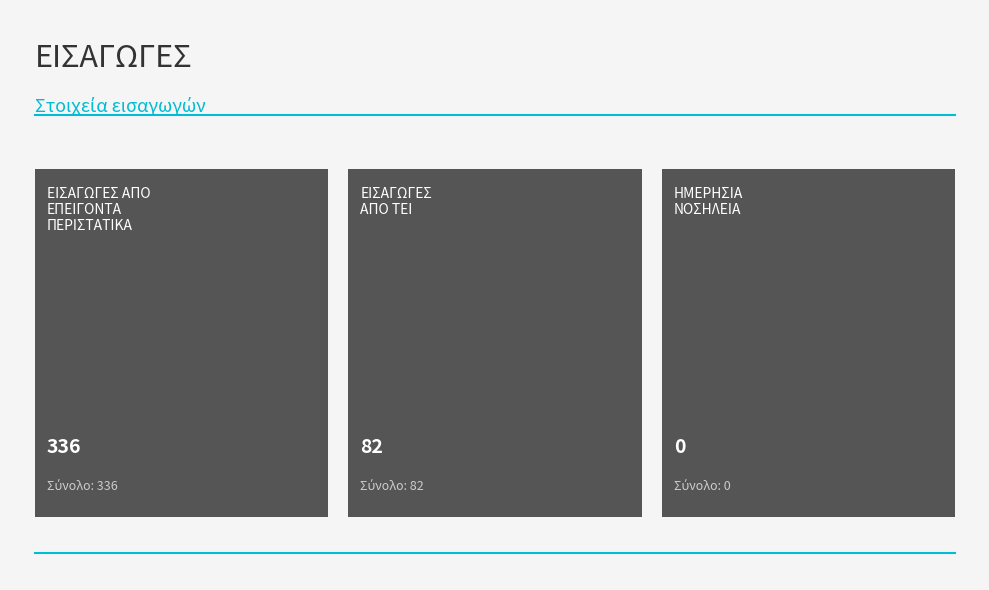

How many ΣΥΝΟΛΟ ΕΙΣΑΓΩΓΩΝ values are between 0 and 336?

3